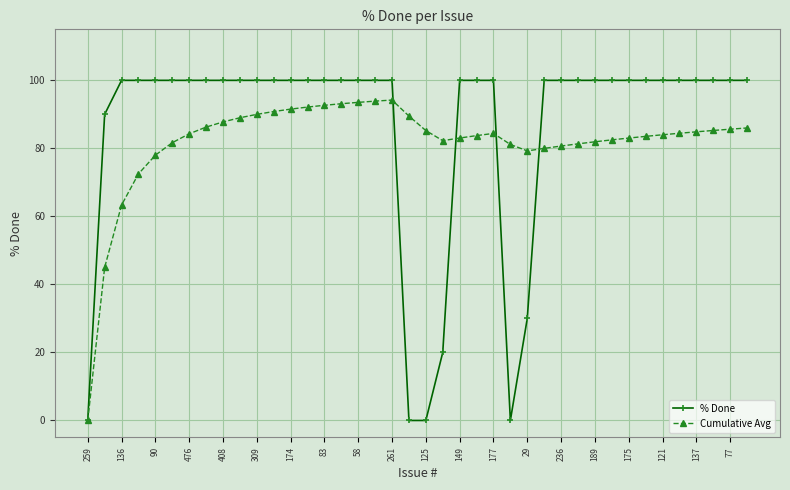

True or false: Cumulative Avg has more than 1 interior local peaks.

True